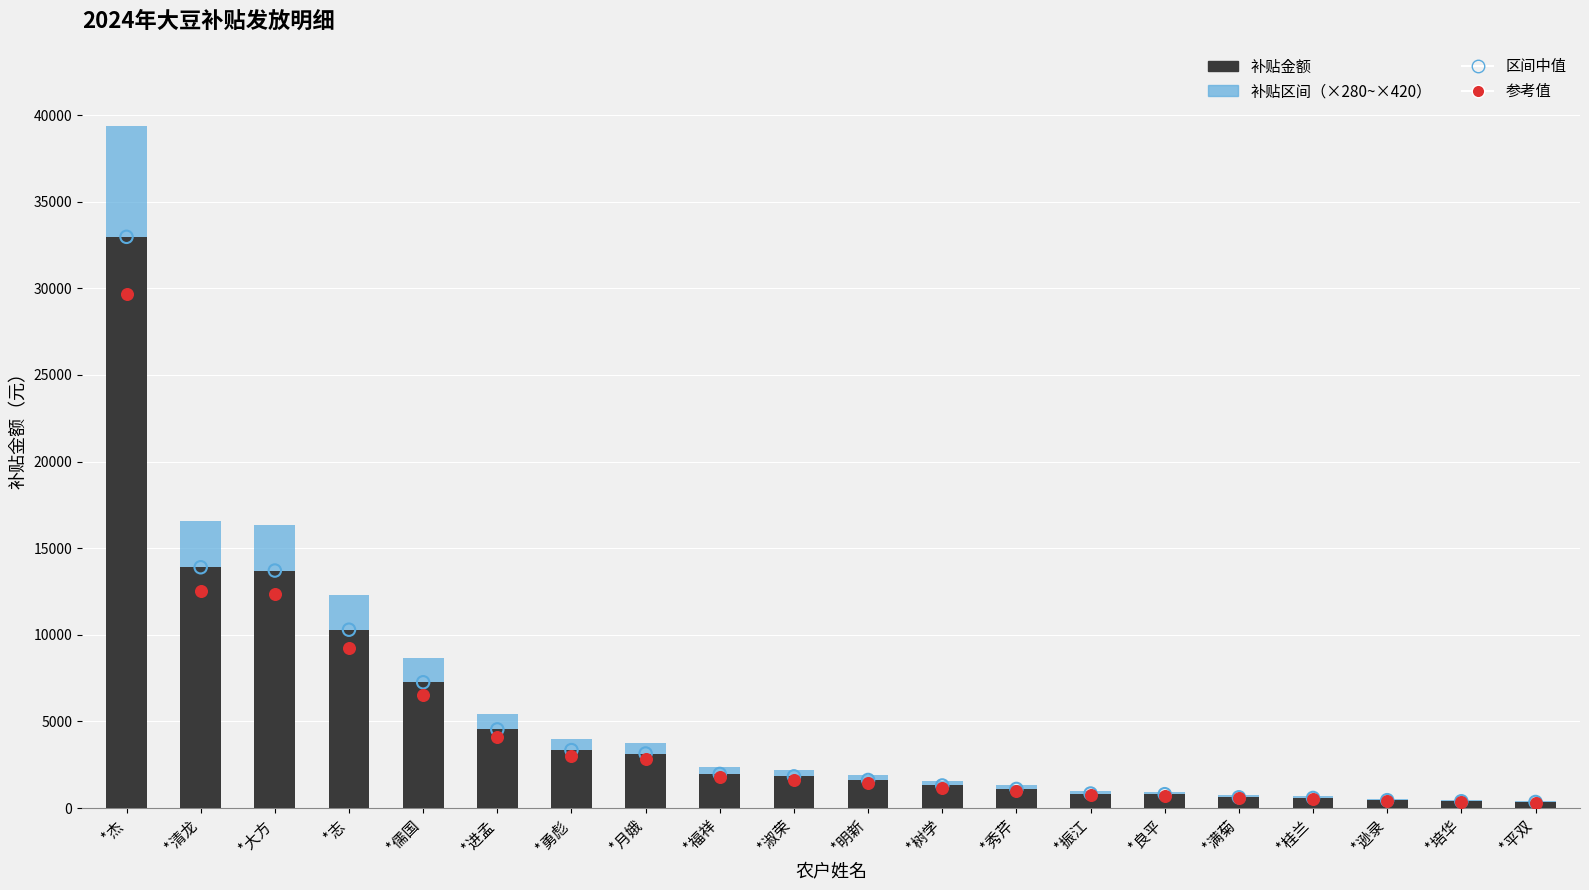

Which series reaches the minimum Y coordinate?

参考值